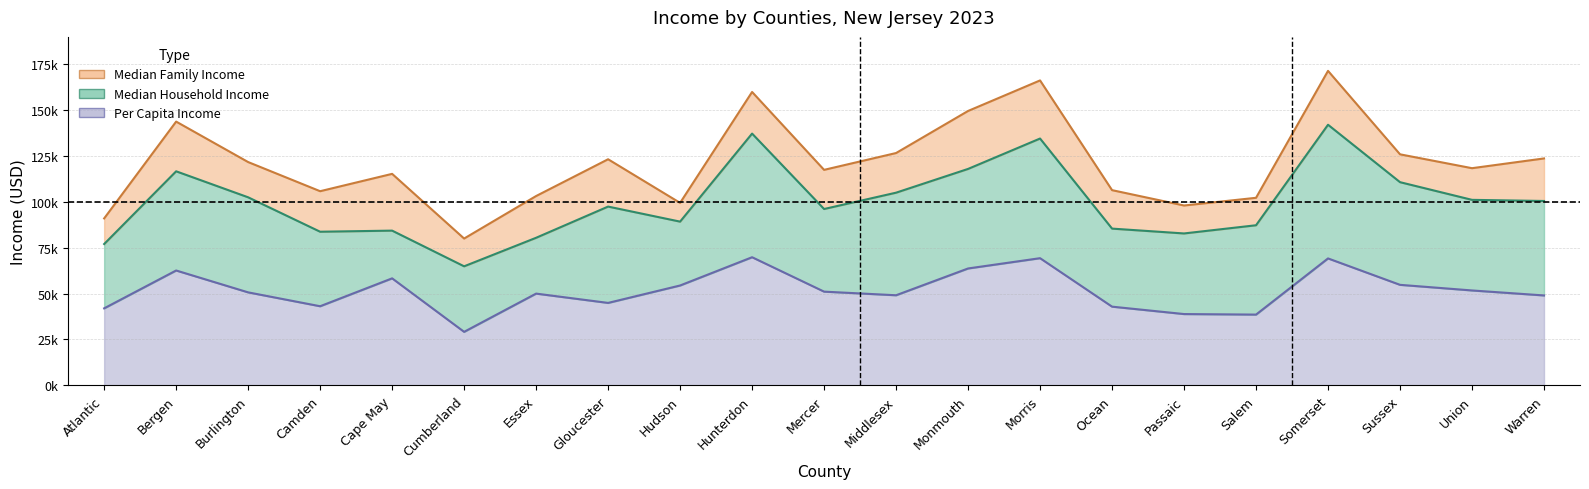

What is the total value across all series at Burlington?

274982